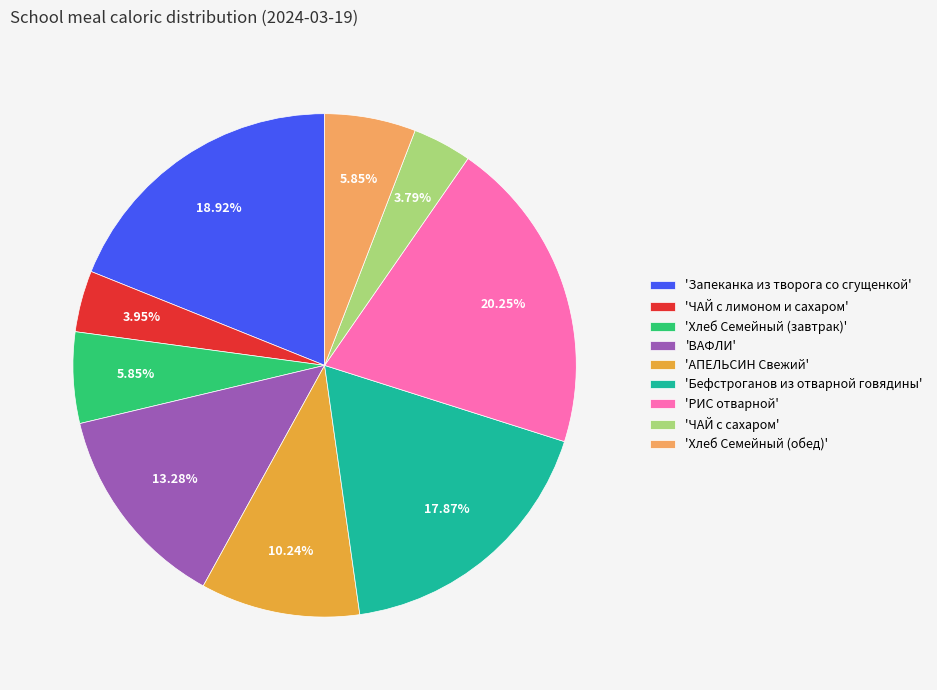

Is there any slice that represents more than half of the pie?

No